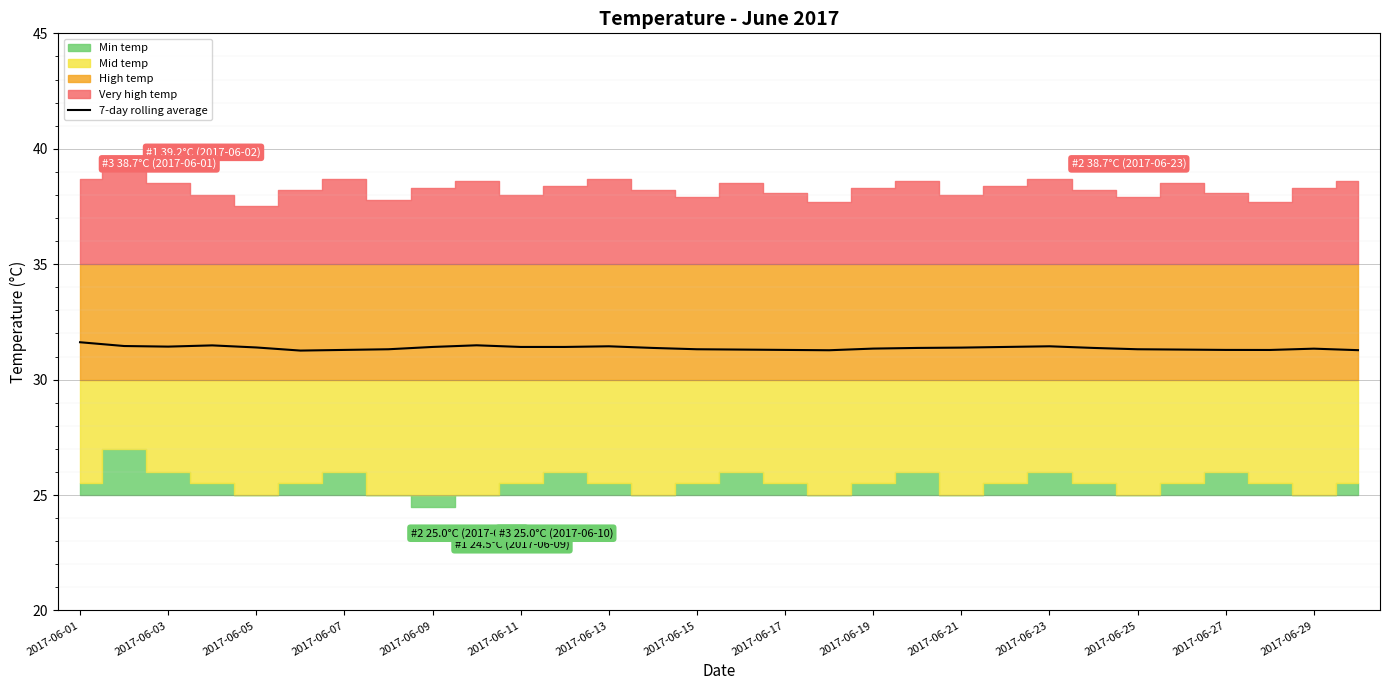

True or false: the data shows 31.3 at 25.

True